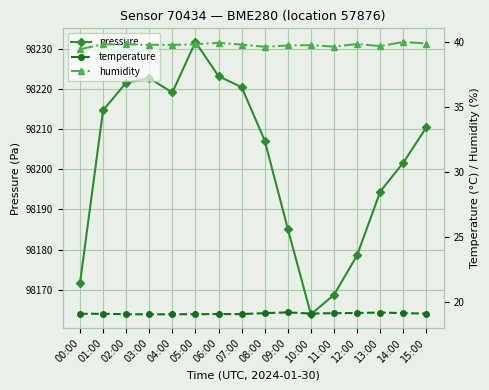

What are all the series names shown in the legend?

pressure, temperature, humidity